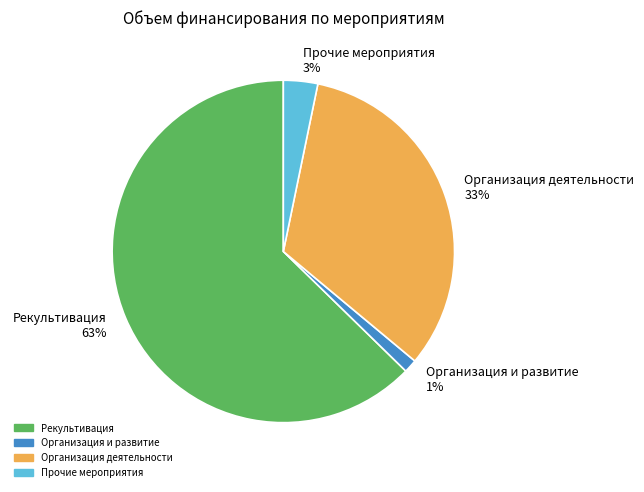

Rank the categories by value from lowest to highest.

Организация и развитие 1%, Прочие мероприятия 3%, Организация деятельности 33%, Рекультивация 63%